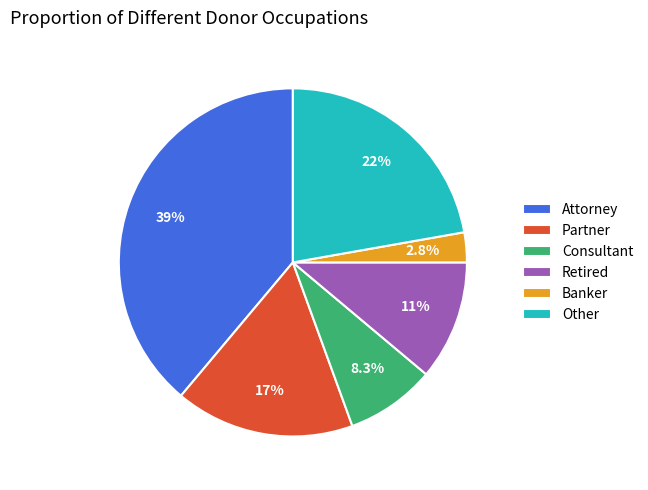

How many slices are in this pie chart?

6